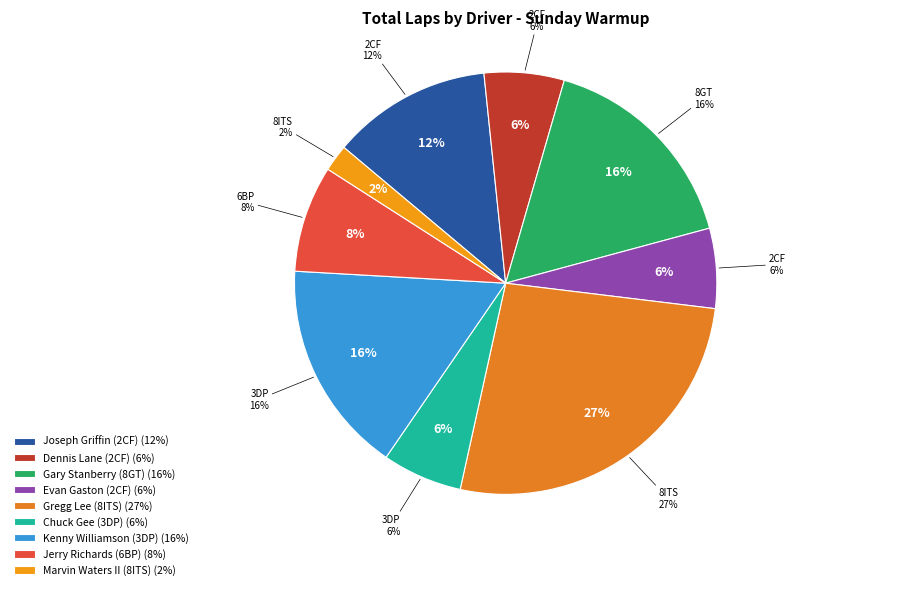

What percentage is the Chuck Gee (3DP) slice, to the nearest percent?

6%